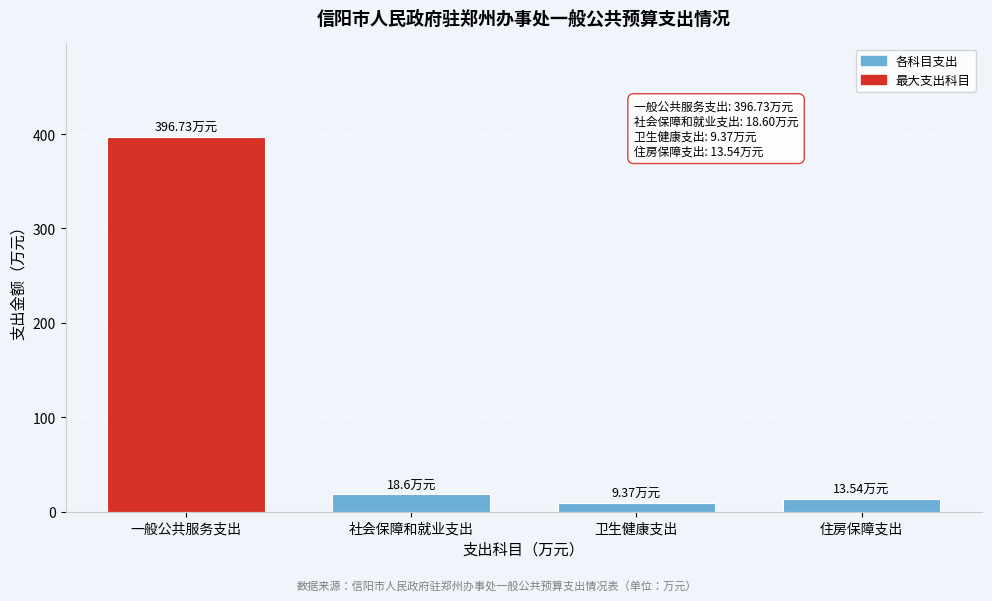

At which category does the chart reach its peak across all series?

一般公共服务支出